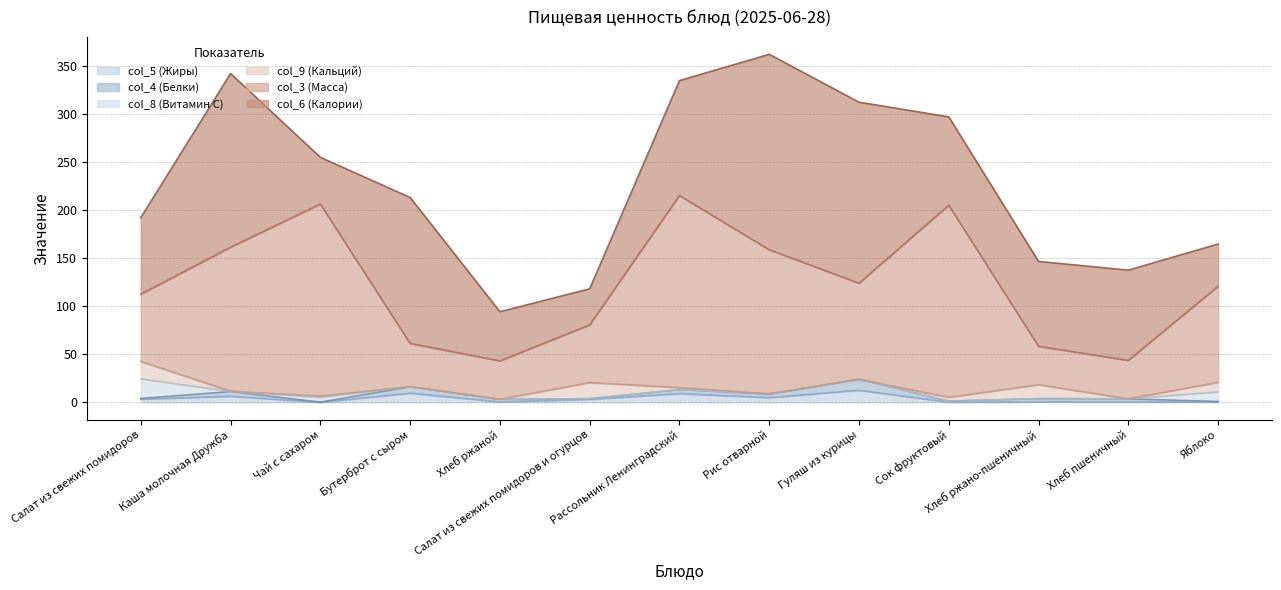

Between which two adjacent categories do col_4 (Белки) and col_5 (Жиры) first intersect?

Каша молочная Дружба and Чай с сахаром